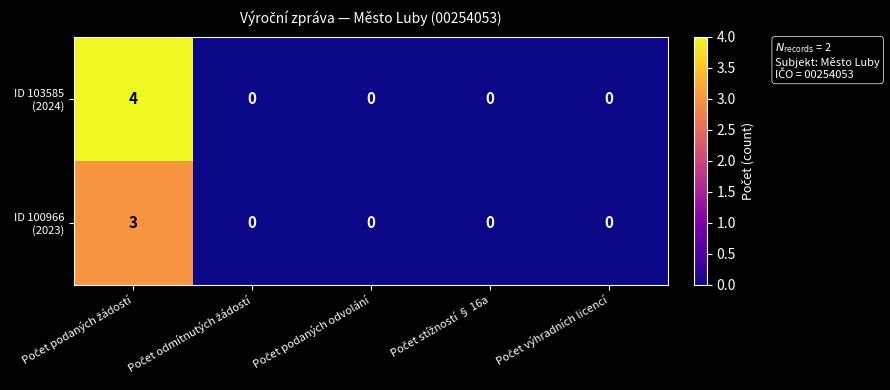

At how many categories does at least one series exceed 1?

1